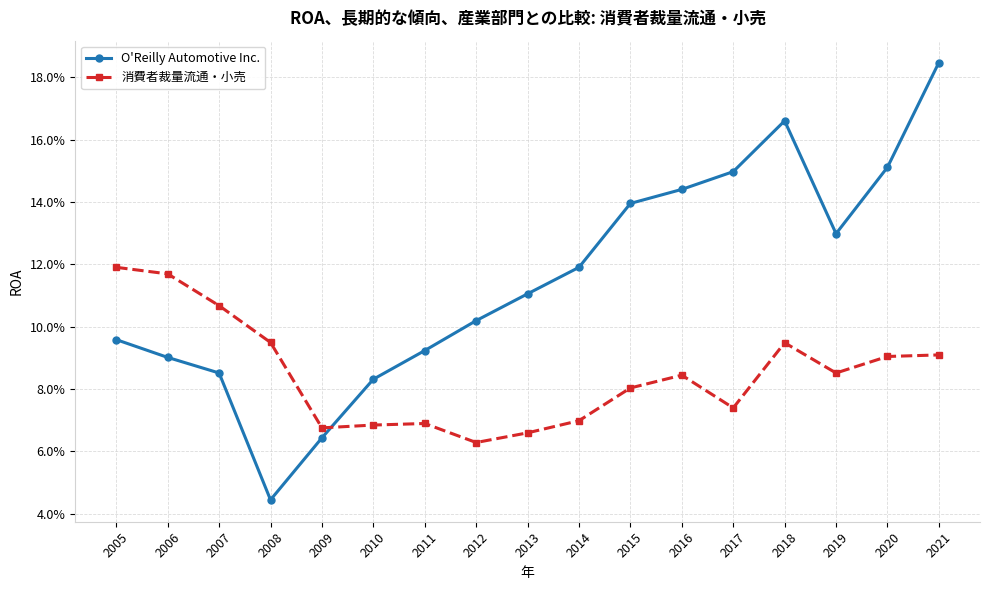

What is the approximate value of O'Reilly Automotive Inc. at 2020?

0.2